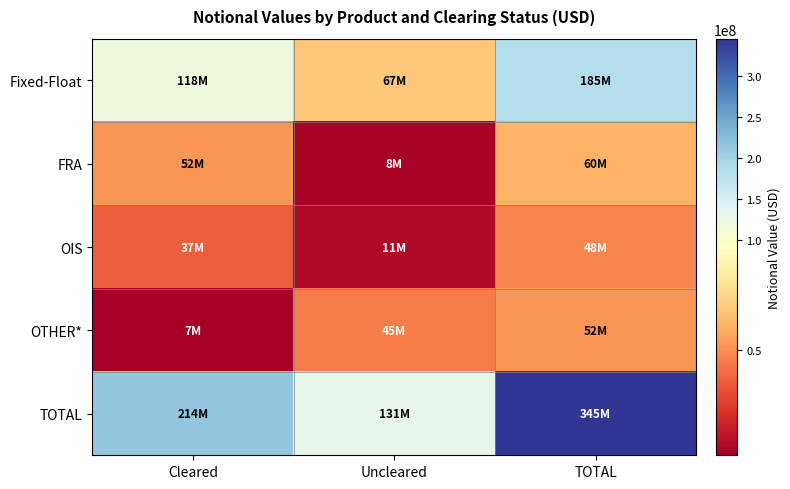

Which category has the highest value across all series?

TOTAL